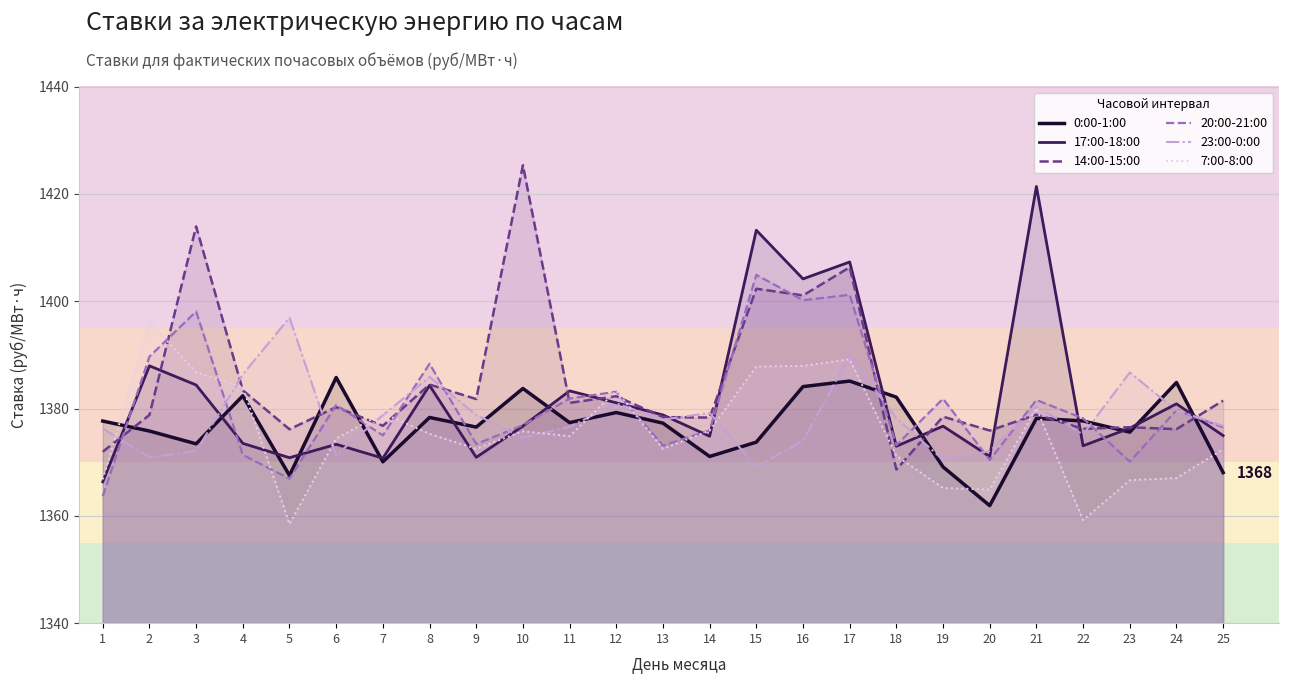

Reading left to right, transcribe all the data shown in this chart.

0:00-1:00: 1=1377.7	2=1375.8	3=1373.4	4=1382.4	5=1367.5	6=1385.8	7=1370.1	8=1378.3	9=1376.5	10=1383.7	11=1377.4	12=1379.2	13=1377.3	14=1371.1	15=1373.7	16=1384.1	17=1385.1	18=1382.1	19=1369.1	20=1361.9	21=1378.2	22=1377.7	23=1375.6	24=1384.8	25=1368.1
17:00-18:00: 1=1366.3	2=1388.0	3=1384.4	4=1373.5	5=1370.8	6=1373.3	7=1370.7	8=1384.3	9=1370.9	10=1376.7	11=1383.3	12=1381.1	13=1378.8	14=1374.8	15=1413.2	16=1404.2	17=1407.3	18=1373.0	19=1376.7	20=1371.0	21=1421.4	22=1373.0	23=1376.3	24=1380.9	25=1375.0
14:00-15:00: 1=1372.0	2=1378.8	3=1413.9	4=1383.4	5=1376.1	6=1380.3	7=1376.8	8=1384.5	9=1381.8	10=1425.3	11=1381.0	12=1382.3	13=1378.4	14=1378.3	15=1402.3	16=1401.1	17=1406.3	18=1368.6	19=1378.5	20=1375.9	21=1378.9	22=1376.2	23=1376.5	24=1376.2	25=1381.5
20:00-21:00: 1=1363.7	2=1389.7	3=1398.1	4=1371.3	5=1366.9	6=1380.7	7=1375.0	8=1388.3	9=1373.4	10=1376.9	11=1381.9	12=1383.1	13=1373.1	14=1375.9	15=1404.9	16=1400.2	17=1401.2	18=1373.2	19=1381.8	20=1370.4	21=1381.6	22=1378.2	23=1370.1	24=1379.7	25=1376.5
23:00-0:00: 1=1376.3	2=1370.9	3=1372.1	4=1386.4	5=1396.9	6=1371.3	7=1378.8	8=1385.9	9=1378.8	10=1374.6	11=1376.6	12=1381.0	13=1377.9	14=1379.2	15=1369.2	16=1374.0	17=1389.8	18=1378.2	19=1370.4	20=1372.1	21=1380.4	22=1375.2	23=1386.7	24=1379.6	25=1376.8
7:00-8:00: 1=1366.8	2=1396.2	3=1386.8	4=1384.0	5=1358.5	6=1374.4	7=1379.1	8=1375.3	9=1372.5	10=1375.8	11=1374.8	12=1383.3	13=1372.5	14=1375.9	15=1387.8	16=1387.9	17=1389.2	18=1371.2	19=1365.2	20=1364.9	21=1380.1	22=1359.2	23=1366.6	24=1367.0	25=1372.4